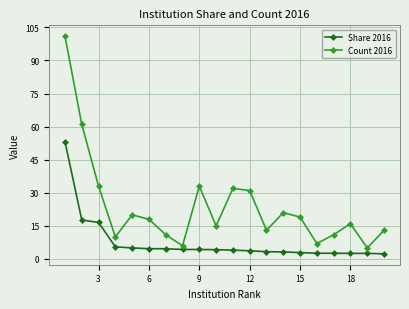

Which series has the widest spread of values?

Count 2016